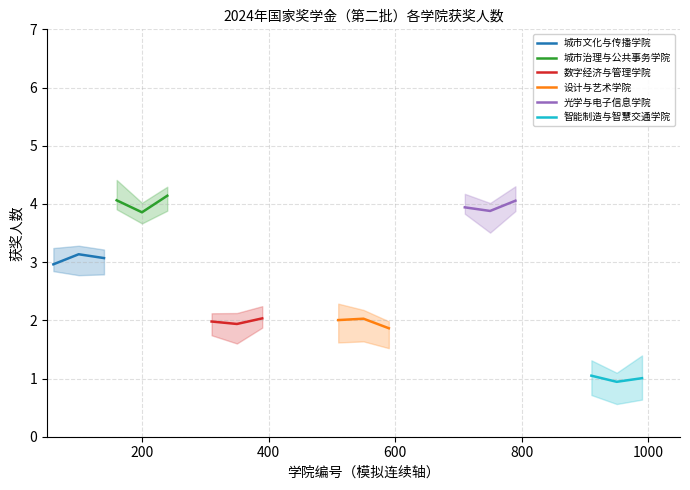

What is the minimum value for 设计与艺术学院?

1.9